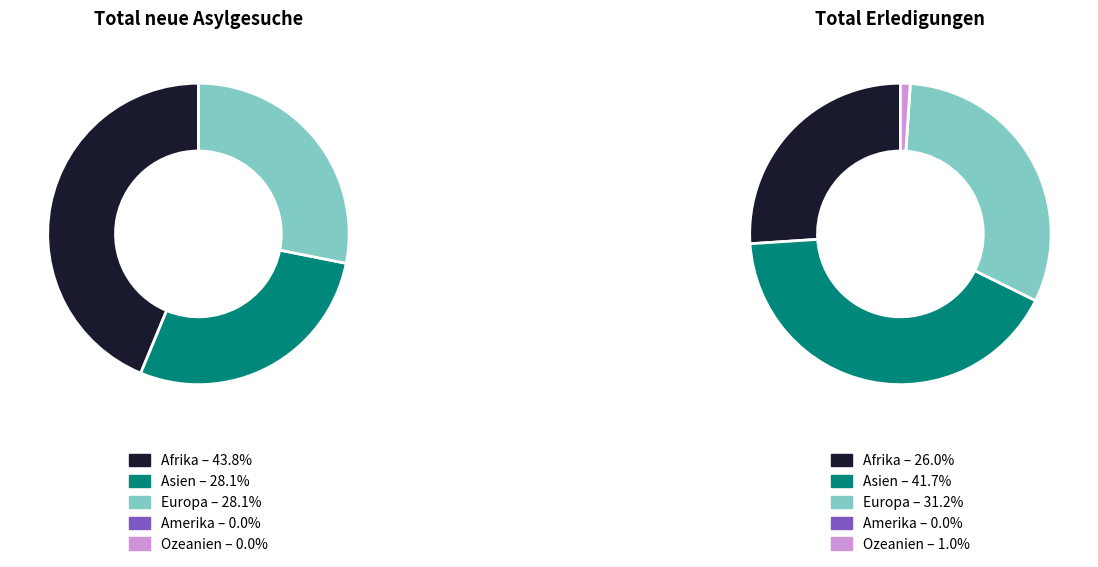

Is it true that Afrika is 13% of the pie?

False